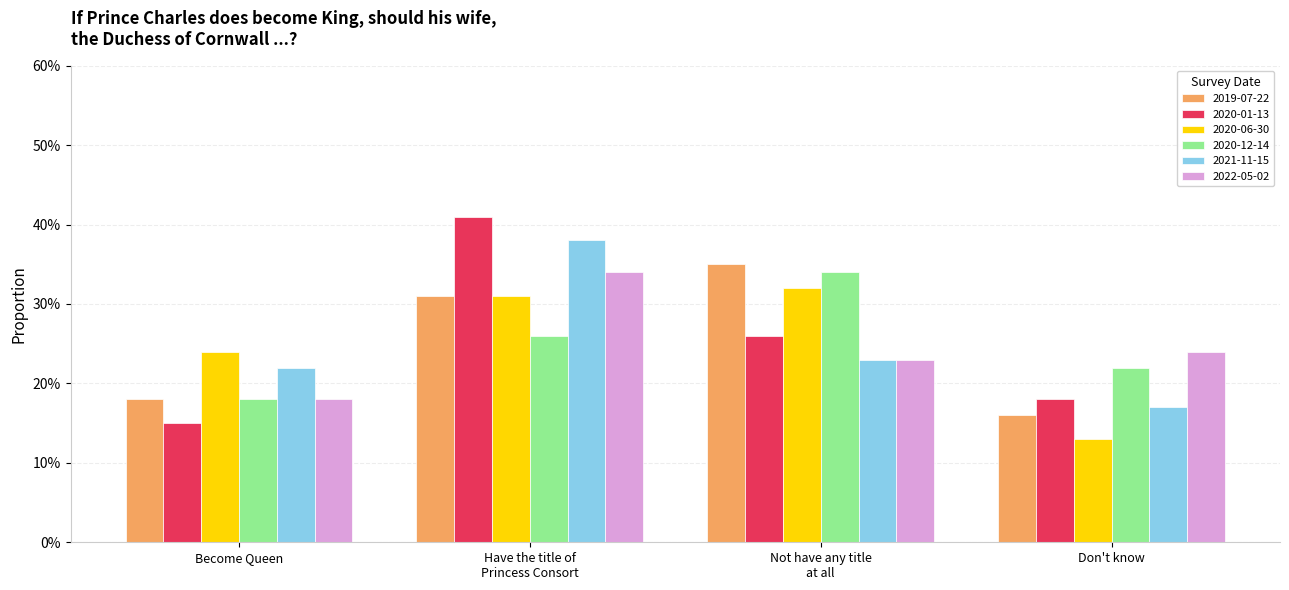

What are all the series names shown in the legend?

2019-07-22, 2020-01-13, 2020-06-30, 2020-12-14, 2021-11-15, 2022-05-02